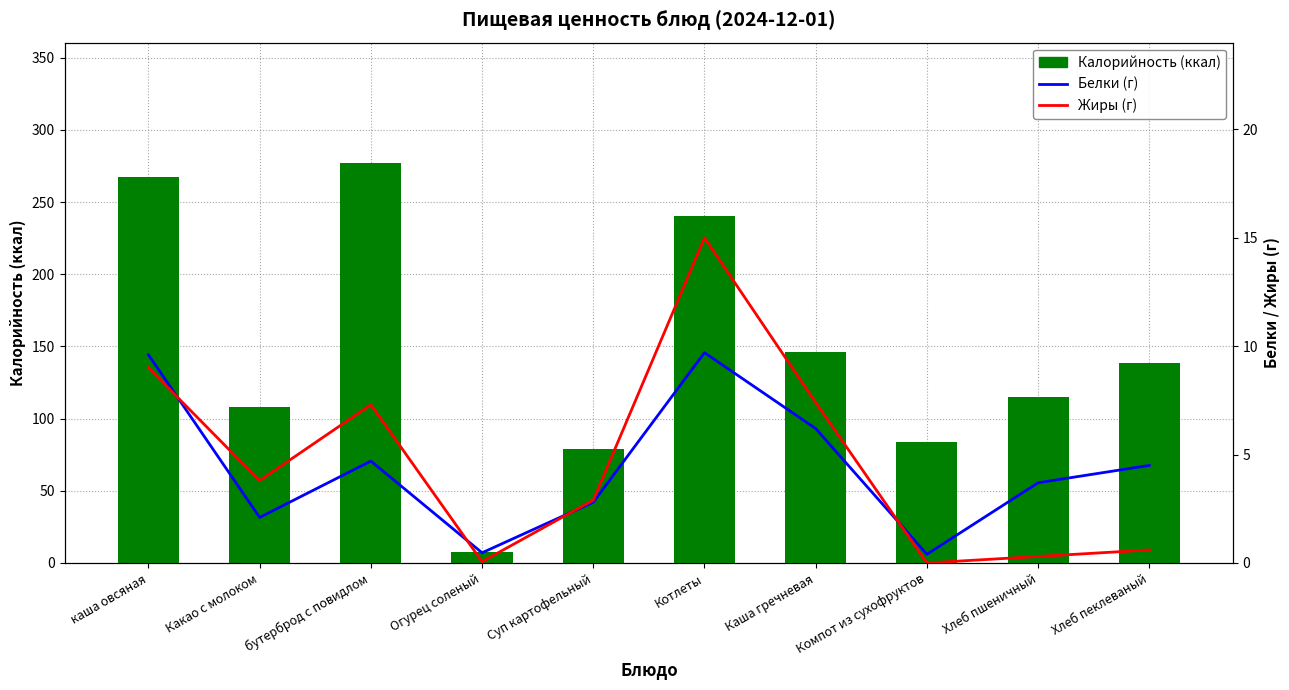

Rank the categories by Калорийность (ккал) value from highest to lowest.

бутерброд с повидлом, каша овсяная, Котлеты, Каша гречневая, Хлеб пеклеваный, Хлеб пшеничный, Какао с молоком, Компот из сухофруктов, Суп картофельный, Огурец соленый